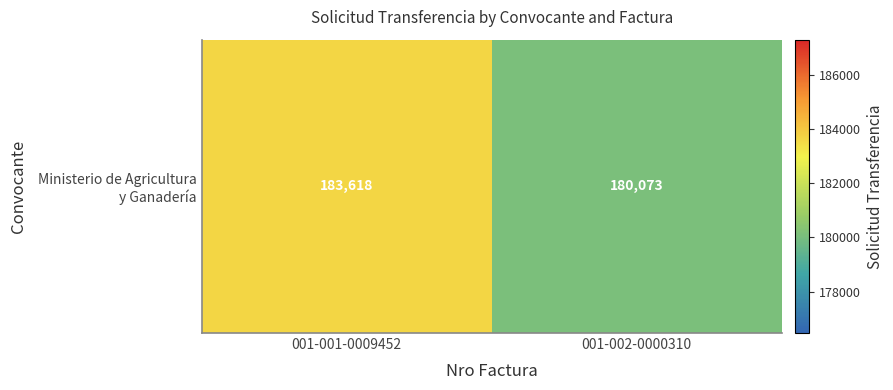

How many values are between 180073 and 183618?

2